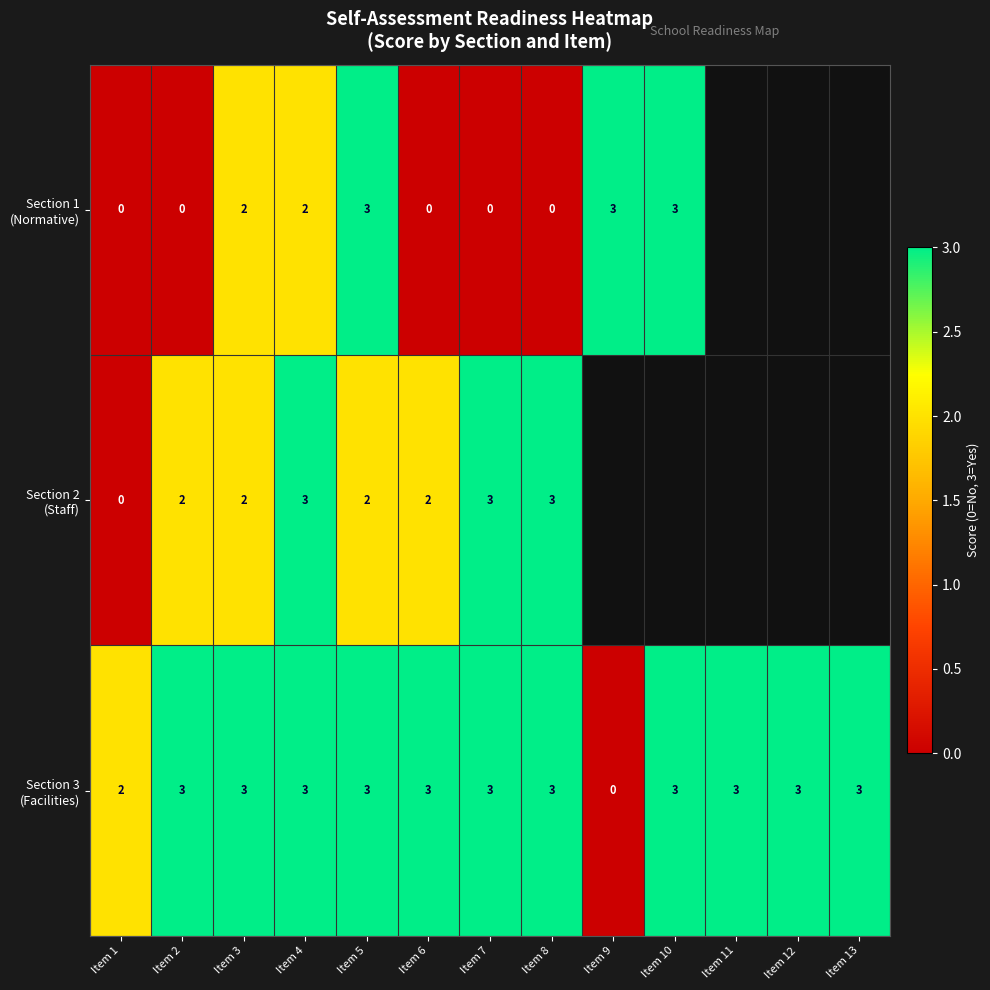

The Section 3 (Facilities) series shows 1.0 at Item 1. True or false?

False